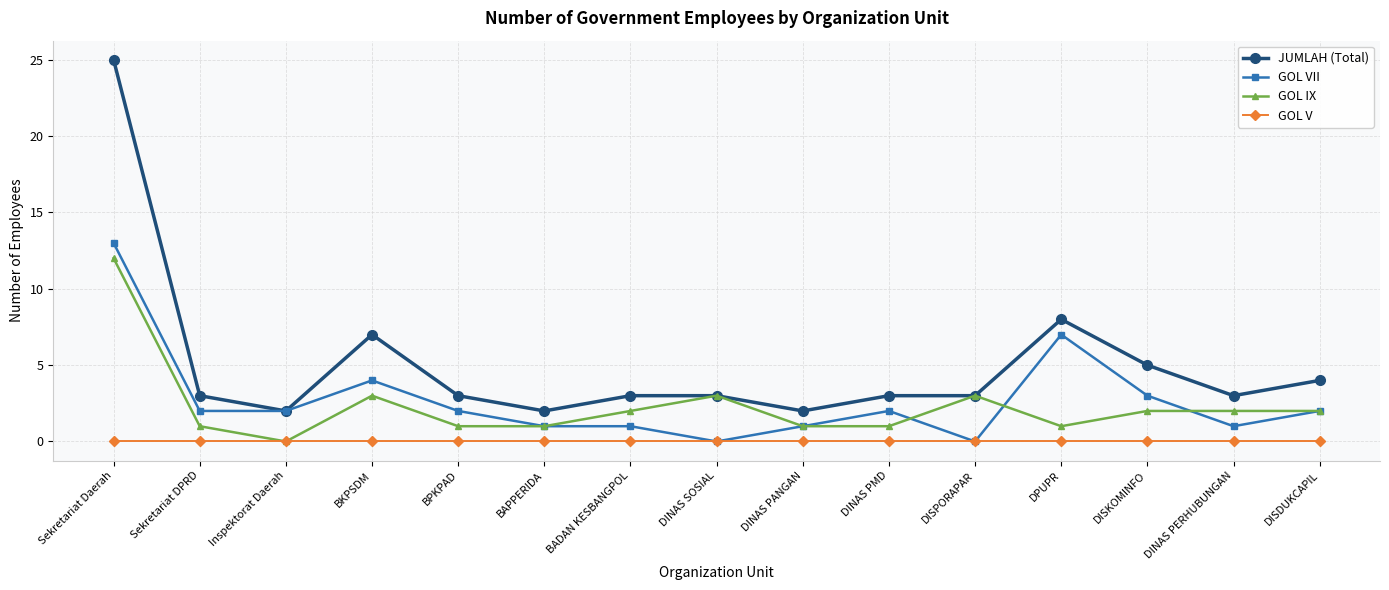

What is the label of the 3rd point from the right?

DISKOMINFO